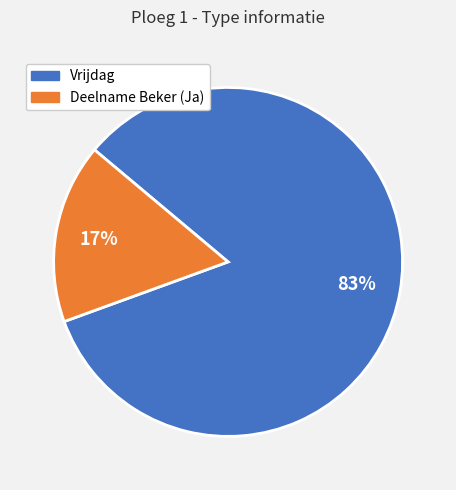

Is there any slice that represents more than half of the pie?

Yes